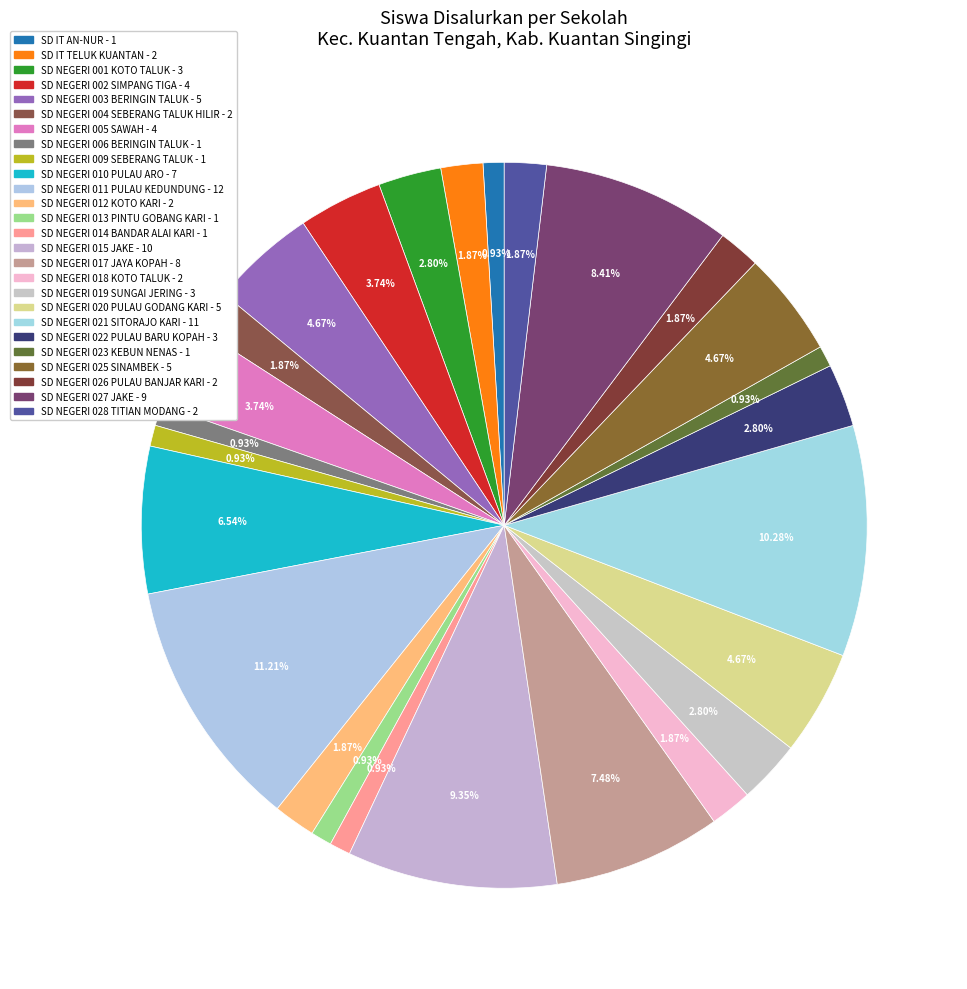

To the nearest percent, what is the difference between the largest and smallest slice percentages?

10%